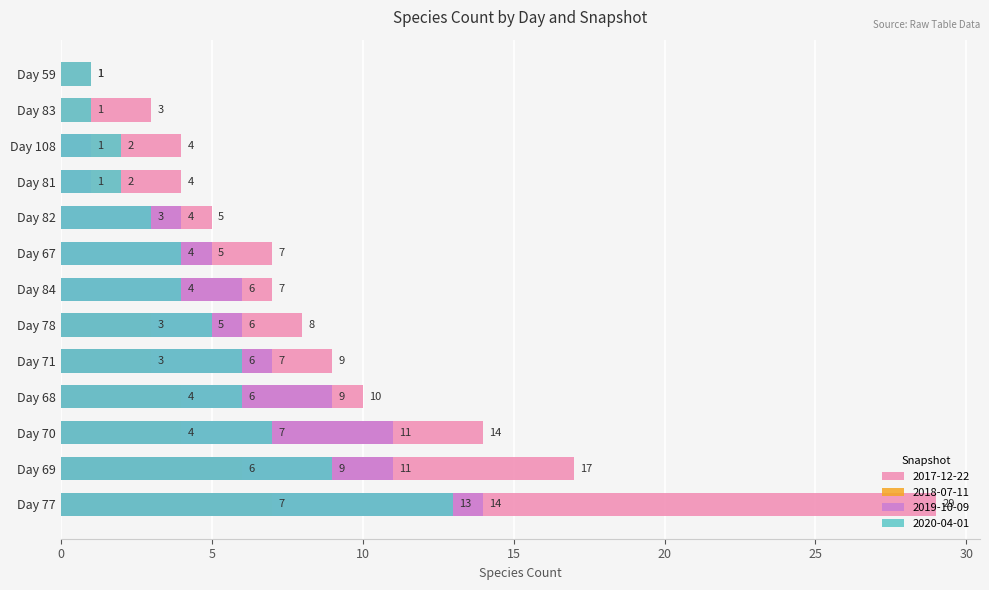

List the labels in order of 2017-12-22 value, largest first.

Day 77, Day 69, Day 70, Day 68, Day 71, Day 78, Day 84, Day 67, Day 82, Day 81, Day 108, Day 83, Day 59